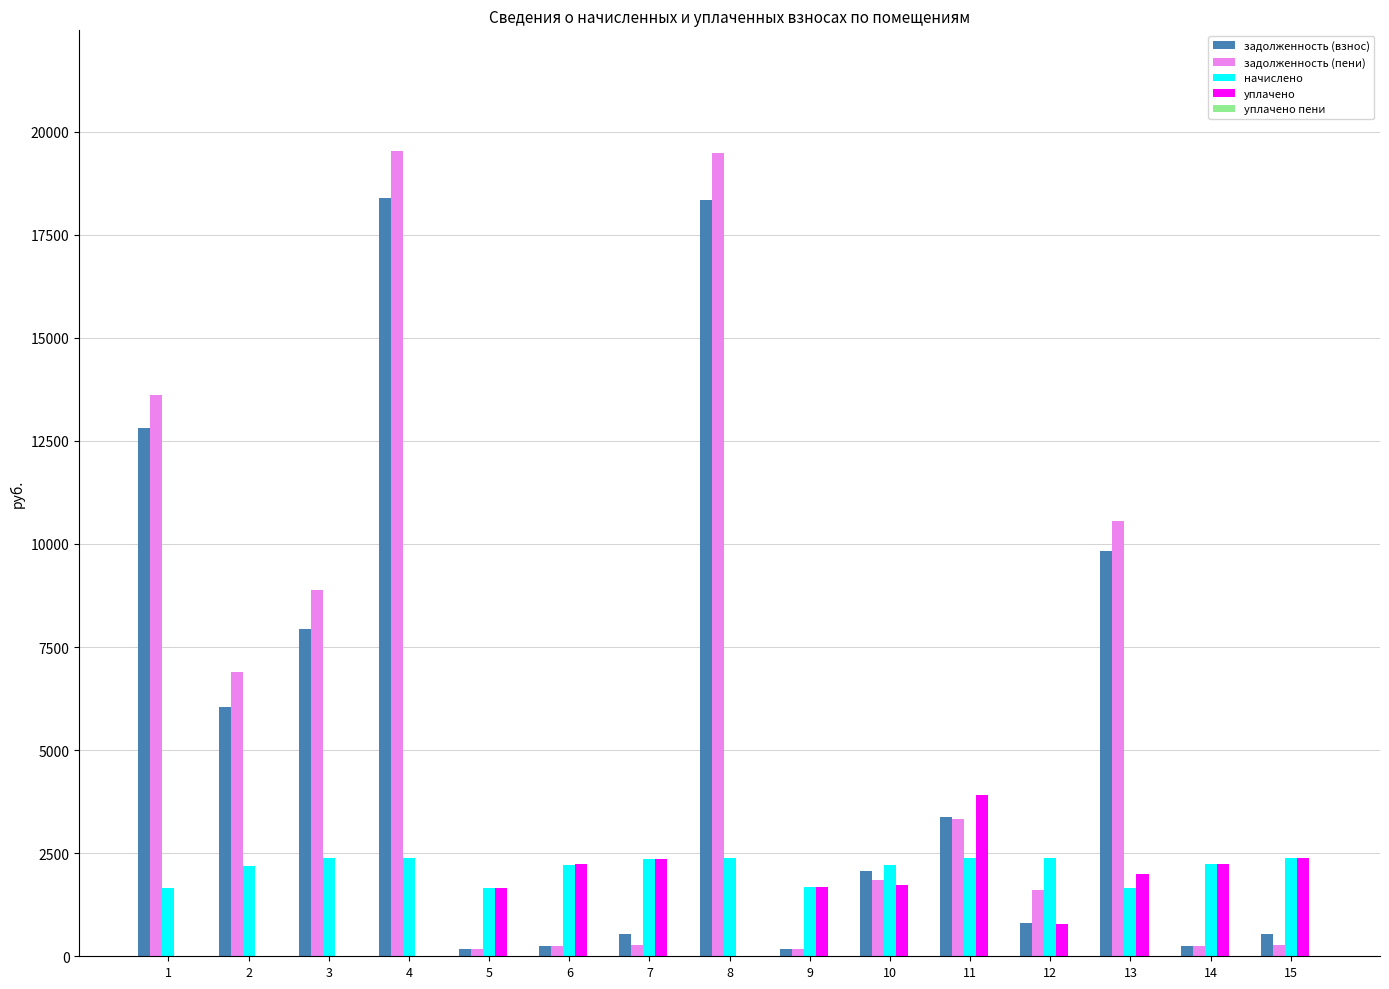

What is the sum of all уплачено values?

20965.1